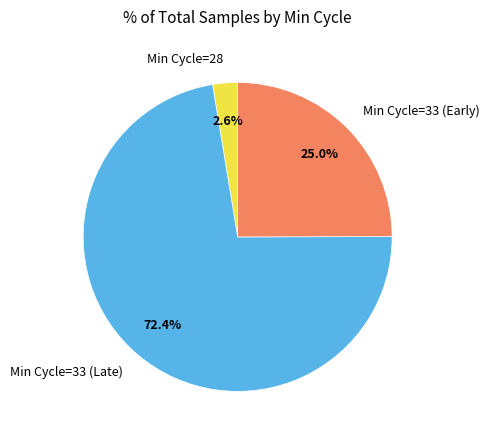

Combined, do Min Cycle=33 (Early) and Min Cycle=28 account for over 50%?

No